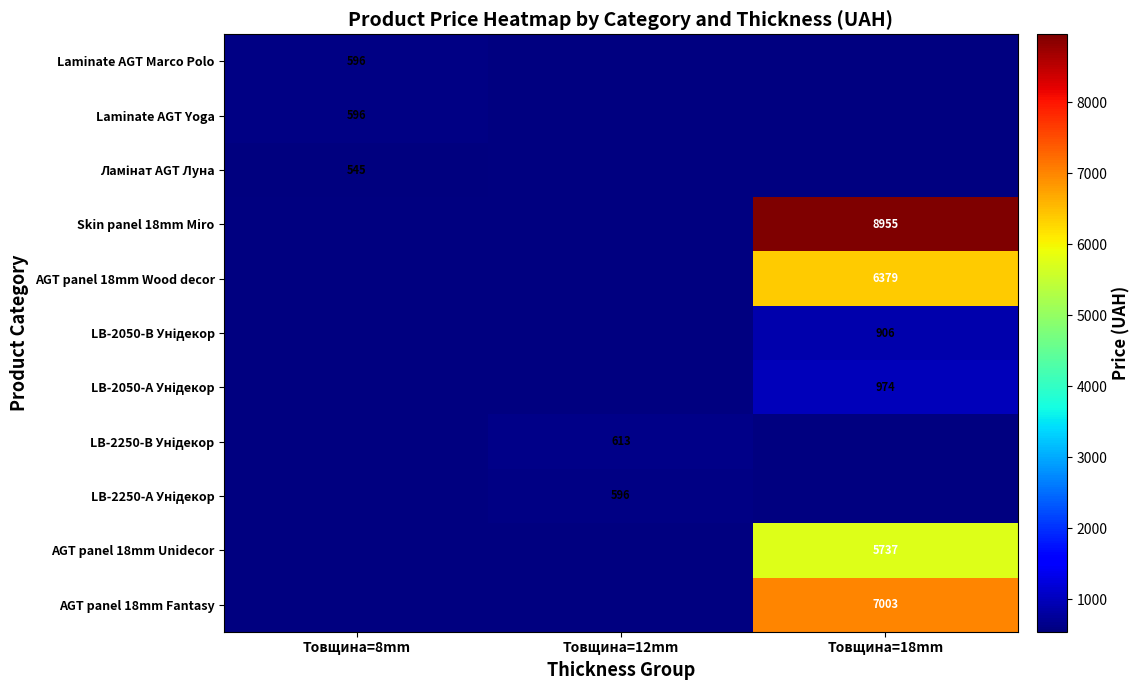

Rank the series at Товщина=12mm from lowest to highest value.

LB-2250-A Унідекор, AGT panel 18mm Unidecor, AGT panel 18mm Fantasy, Laminate AGT Marco Polo, Laminate AGT Yoga, Ламінат AGT Луна, Skin panel 18mm Miro, AGT panel 18mm Wood decor, LB-2050-B Унідекор, LB-2050-A Унідекор, LB-2250-B Унідекор